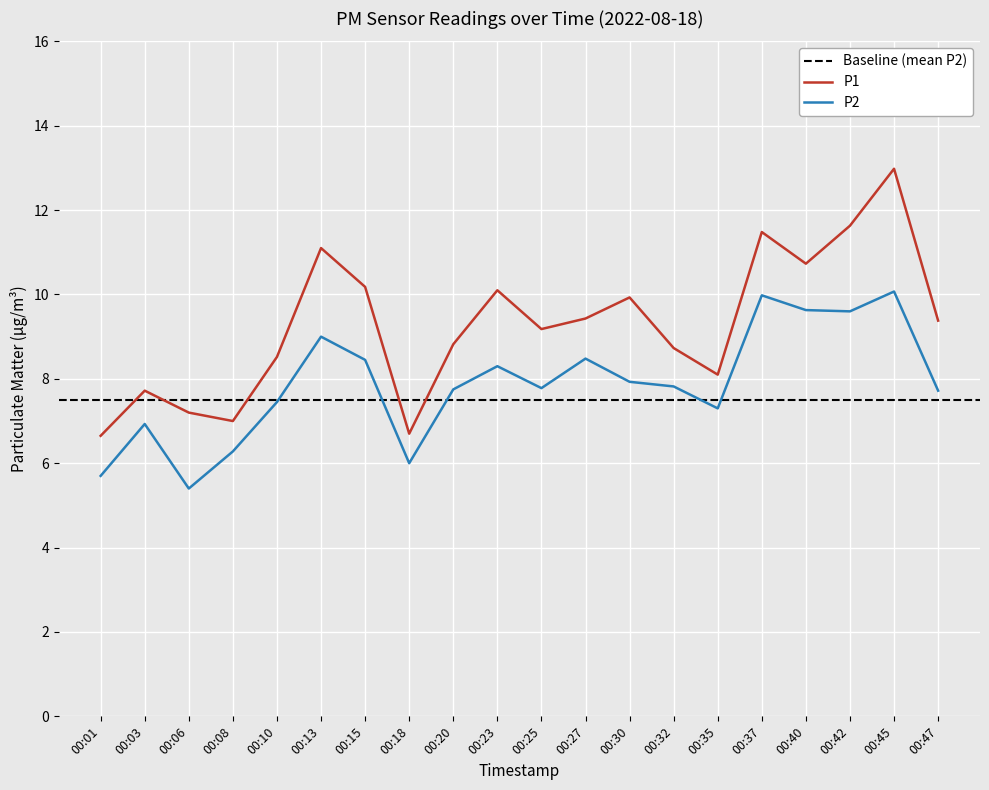

Reading right to left, list all the values displayed in this chart.

P1: 00:47=9.4	00:45=13.0	00:42=11.6	00:40=10.7	00:37=11.5	00:35=8.1	00:32=8.7	00:30=9.9	00:27=9.4	00:25=9.2	00:23=10.1	00:20=8.8	00:18=6.7	00:15=10.2	00:13=11.1	00:10=8.5	00:08=7.0	00:06=7.2	00:03=7.7	00:01=6.7
P2: 00:47=7.7	00:45=10.1	00:42=9.6	00:40=9.6	00:37=10.0	00:35=7.3	00:32=7.8	00:30=7.9	00:27=8.5	00:25=7.8	00:23=8.3	00:20=7.8	00:18=6.0	00:15=8.4	00:13=9.0	00:10=7.5	00:08=6.3	00:06=5.4	00:03=6.9	00:01=5.7